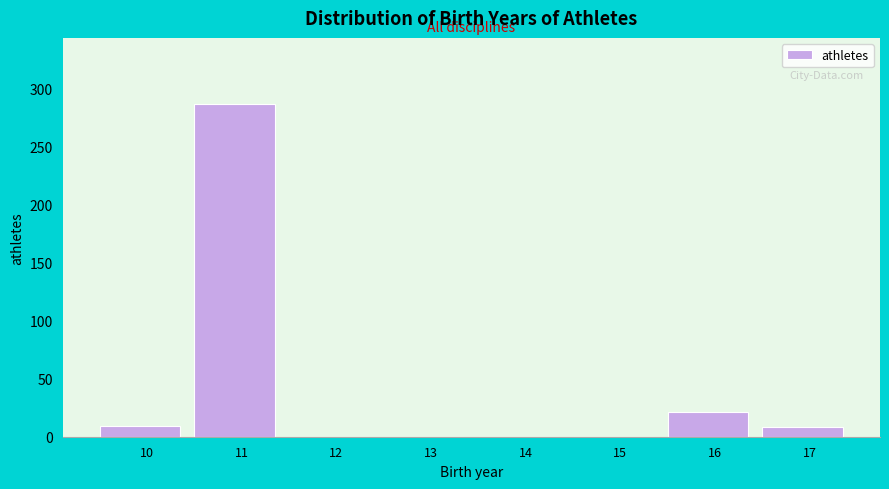

Which category has the highest value across all series?

11